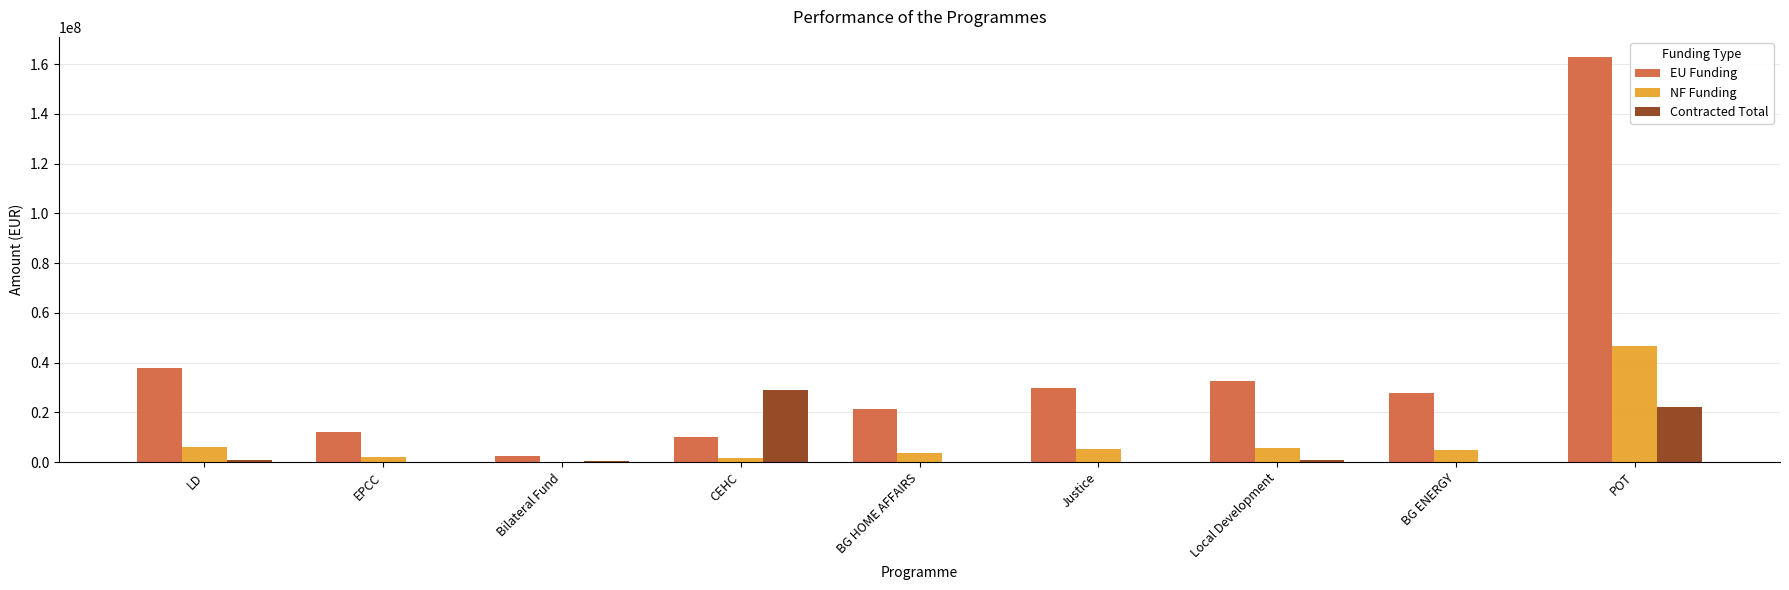

Which series has the largest total across all categories?

EU Funding